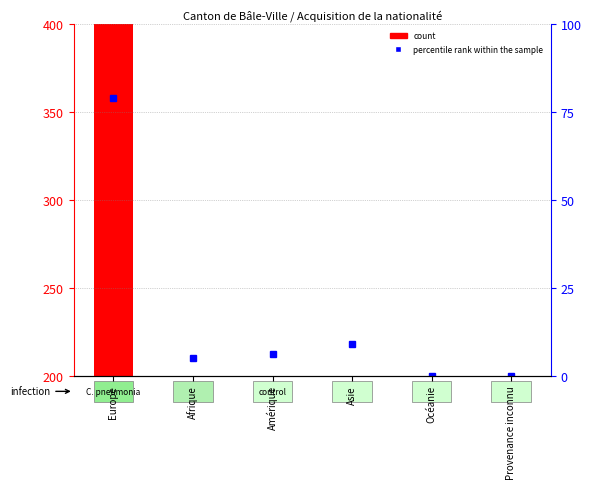

What is the change in value from Europe to Provenance inconnu?

-290